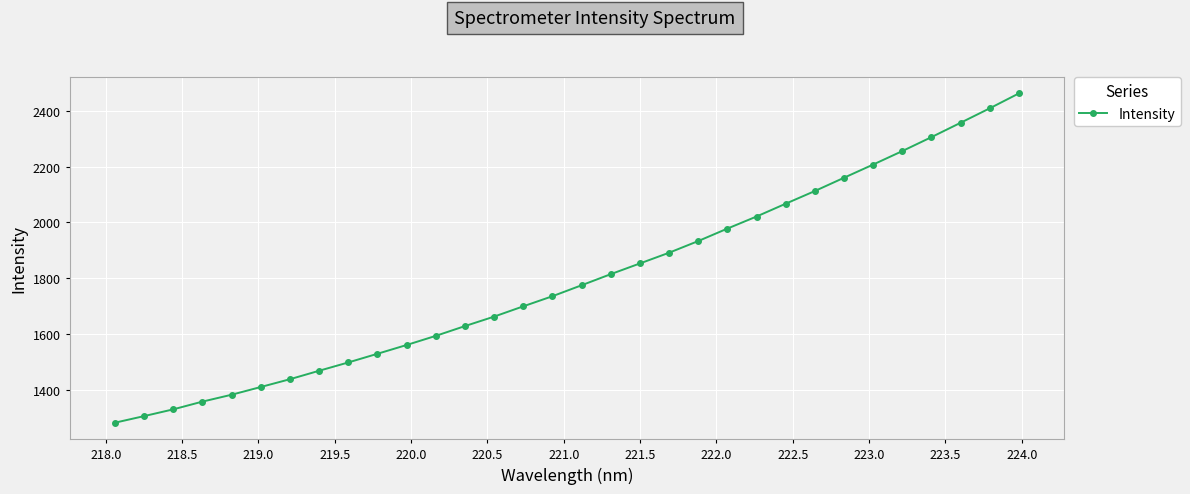

What is the sum of all values?

57476.5